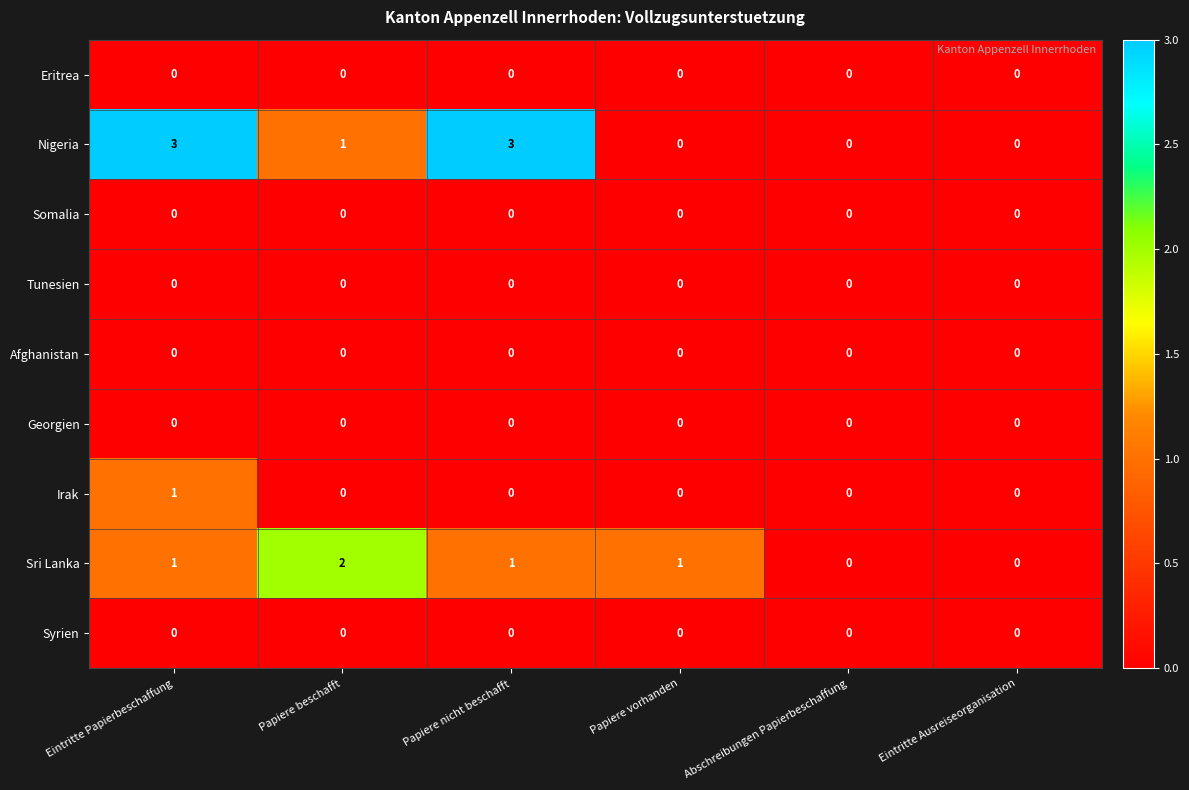

How many series are shown in this chart?

9